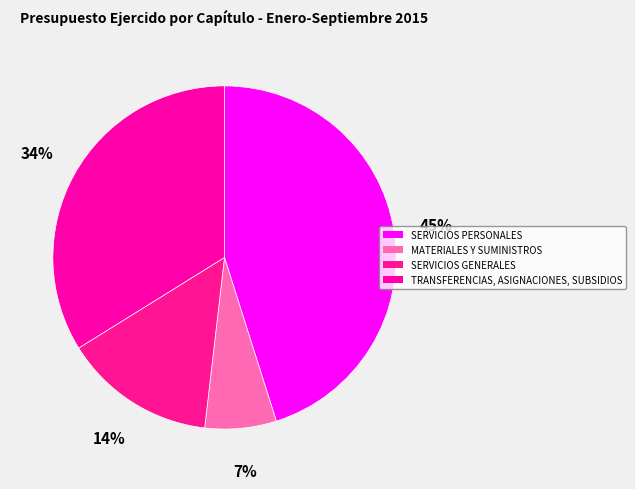

What percentage is the SERVICIOS GENERALES slice, to the nearest percent?

14%